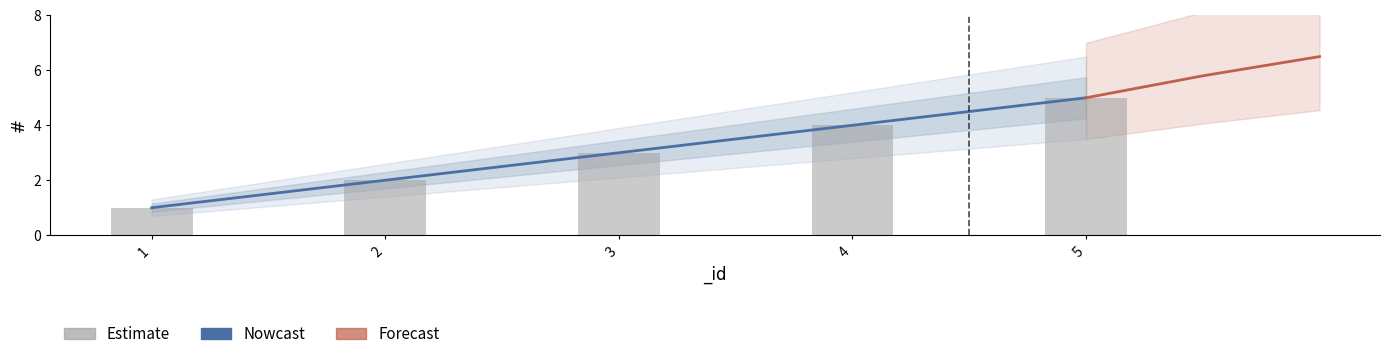

Reading left to right, list all the values displayed in this chart.

1	2	3	4	5